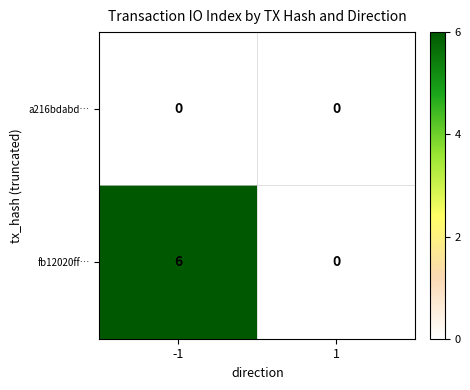

Reading left to right, transcribe all the data shown in this chart.

a216bdabd…: -1=0	1=0
fb12020ff…: -1=6	1=0